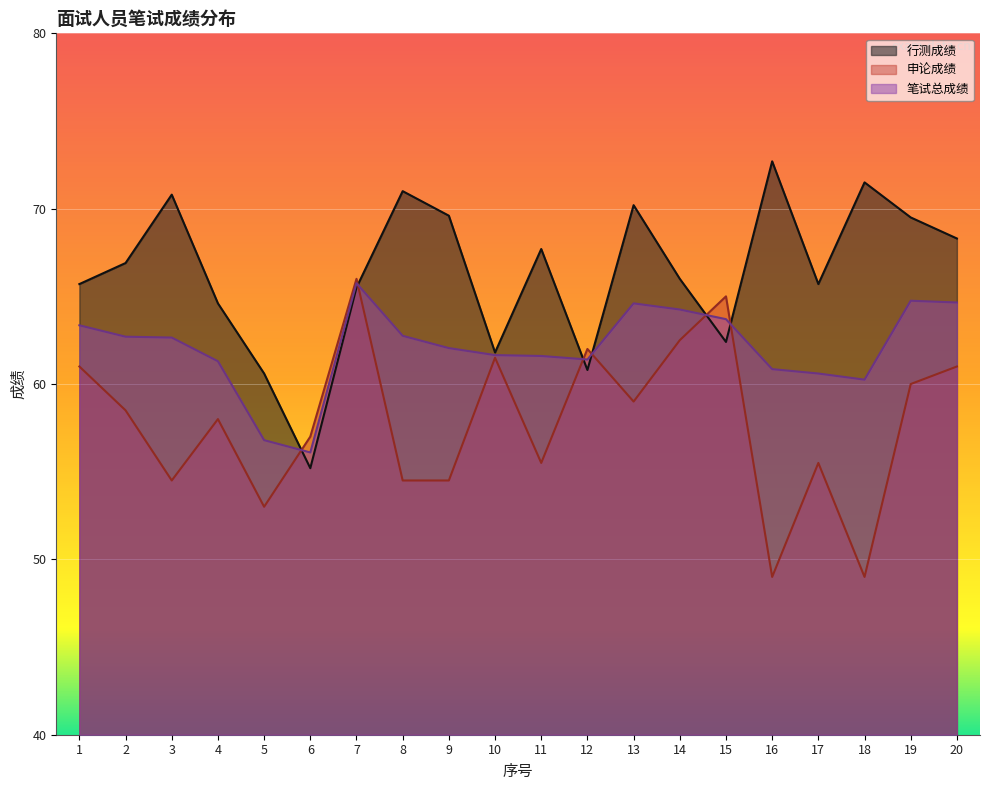

Reading left to right, what are all the values shown in this chart?

行测成绩: 1=65.7	2=66.9	3=70.8	4=64.6	5=60.6	6=55.2	7=65.5	8=71.0	9=69.6	10=61.8	11=67.7	12=60.8	13=70.2	14=66.0	15=62.4	16=72.7	17=65.7	18=71.5	19=69.5	20=68.3
申论成绩: 1=61.0	2=58.5	3=54.5	4=58.0	5=53.0	6=57.0	7=66.0	8=54.5	9=54.5	10=61.5	11=55.5	12=62.0	13=59.0	14=62.5	15=65.0	16=49.0	17=55.5	18=49.0	19=60.0	20=61.0
笔试总成绩: 1=63.4	2=62.7	3=62.6	4=61.3	5=56.8	6=56.1	7=65.8	8=62.8	9=62.0	10=61.6	11=61.6	12=61.4	13=64.6	14=64.2	15=63.7	16=60.9	17=60.6	18=60.2	19=64.8	20=64.7